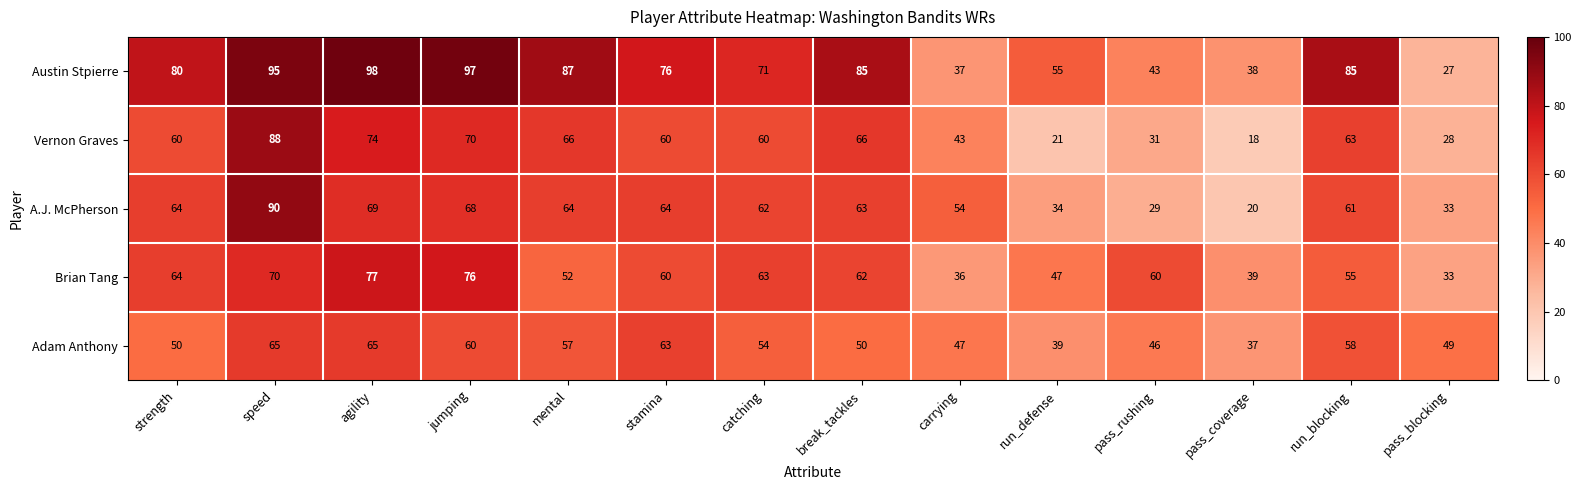

What is the total value across all series at pass_blocking?

170